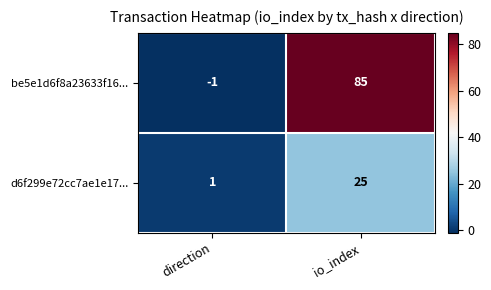

Rank the series by their maximum value, from lowest to highest.

d6f299e72cc7ae1e17..., be5e1d6f8a23633f16...